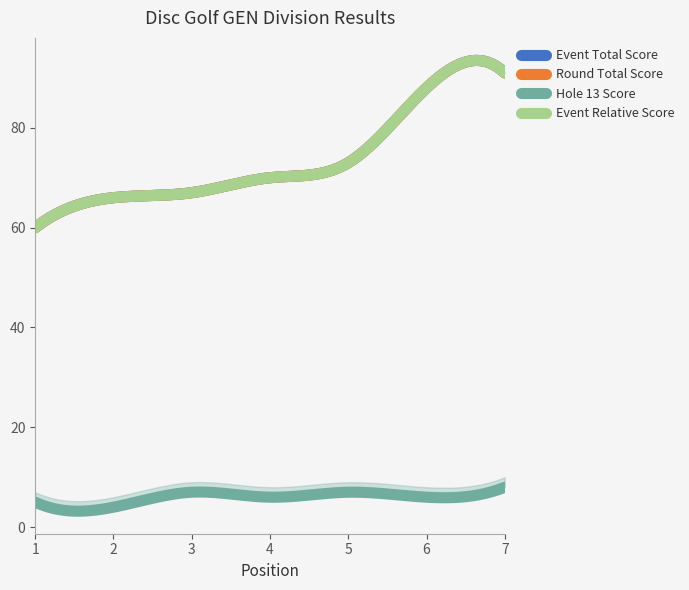

What is the average value of the hole_13 series?

6